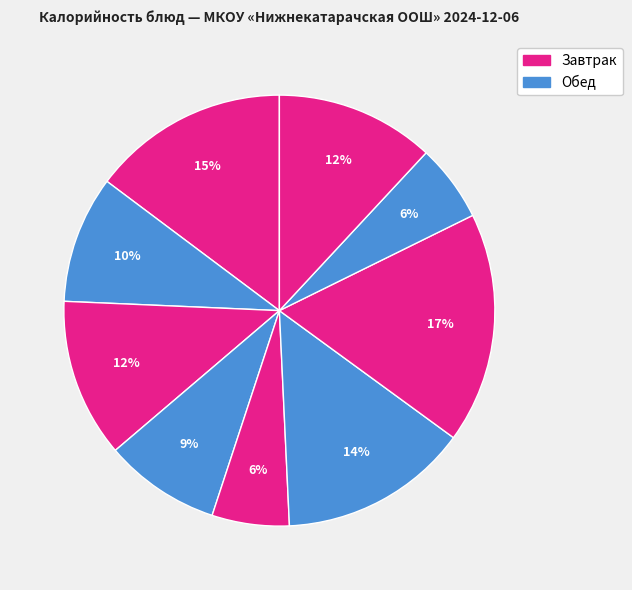

Is there a majority slice in this chart?

No